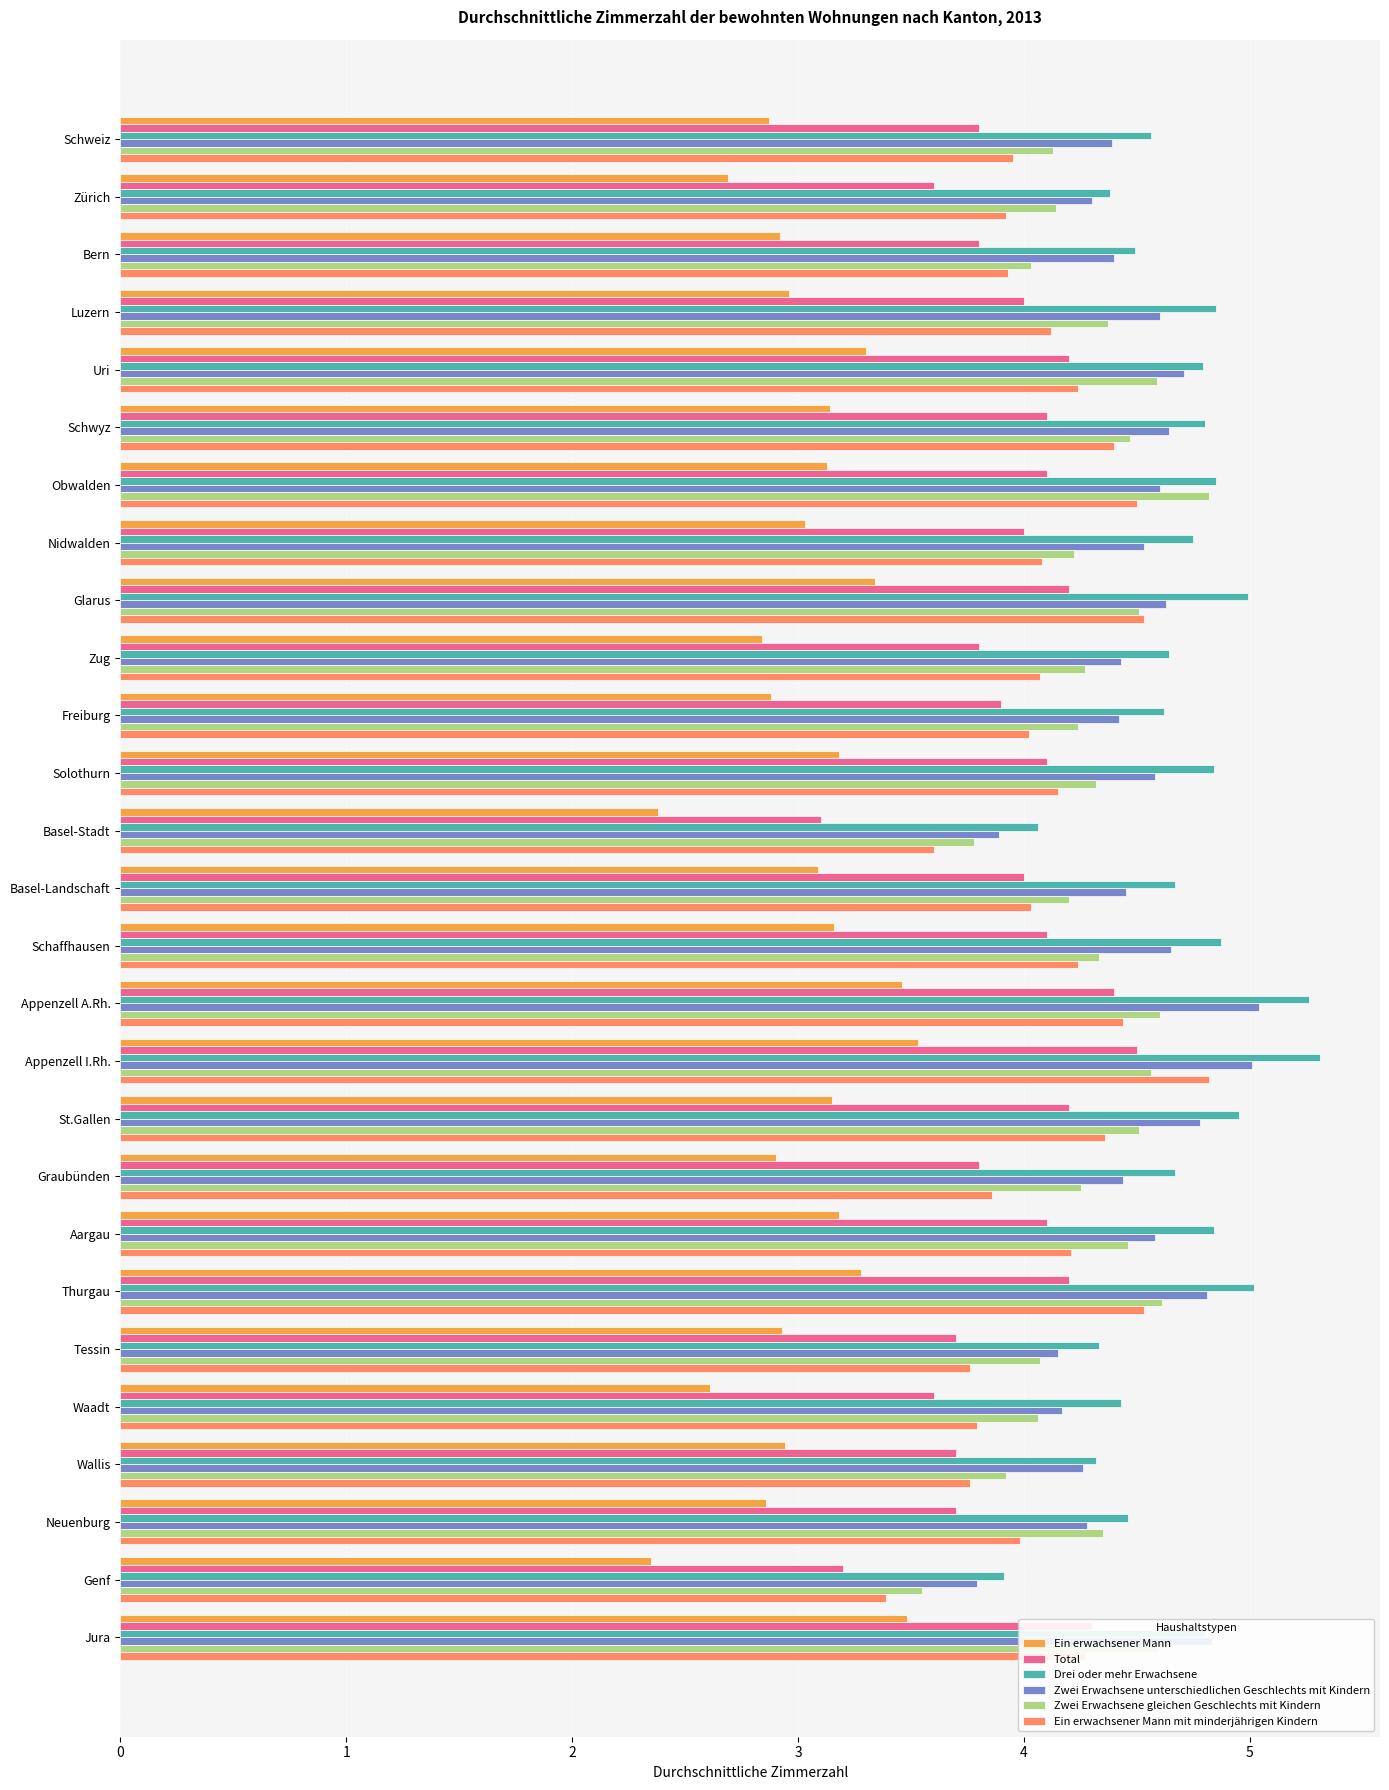

What is the difference between the second highest and second lowest values in the Zwei Erwachsene unterschiedlichen Geschlechts mit Kindern series?

1.1